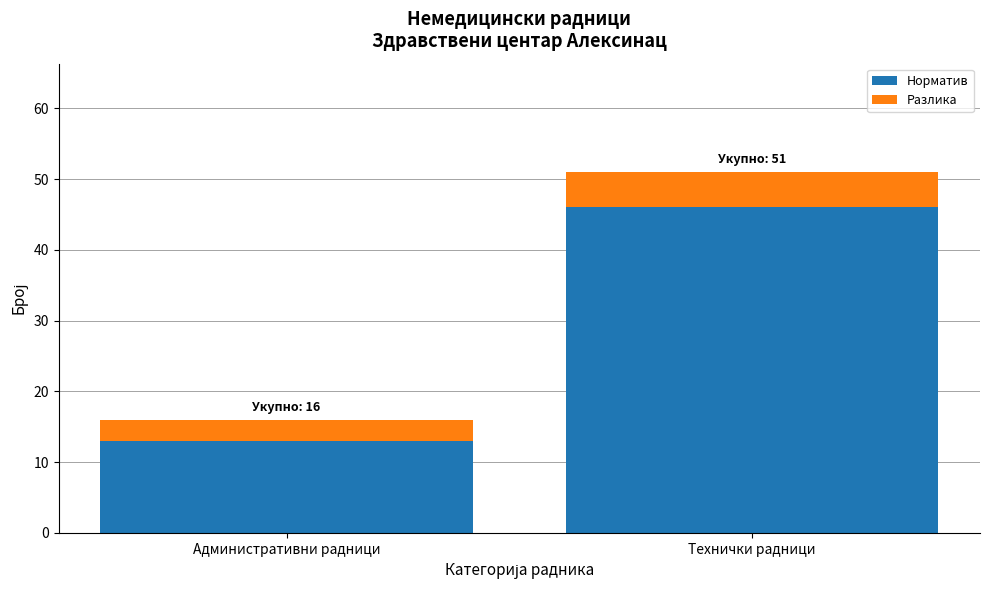

How many bars are there in total?

2